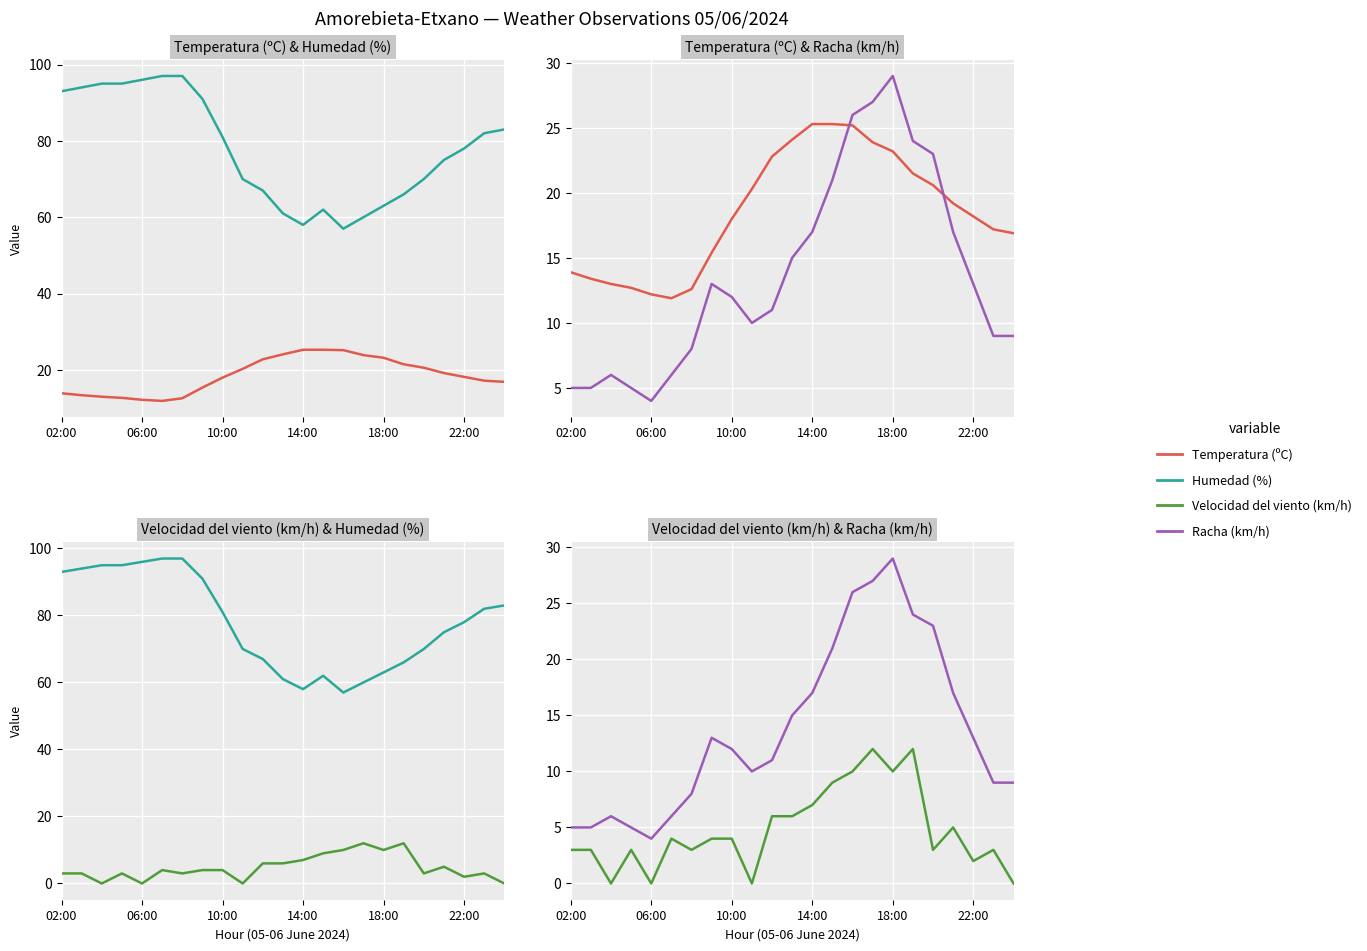

True or false: Racha (km/h) has a value of 13.0 at 22:00.

True